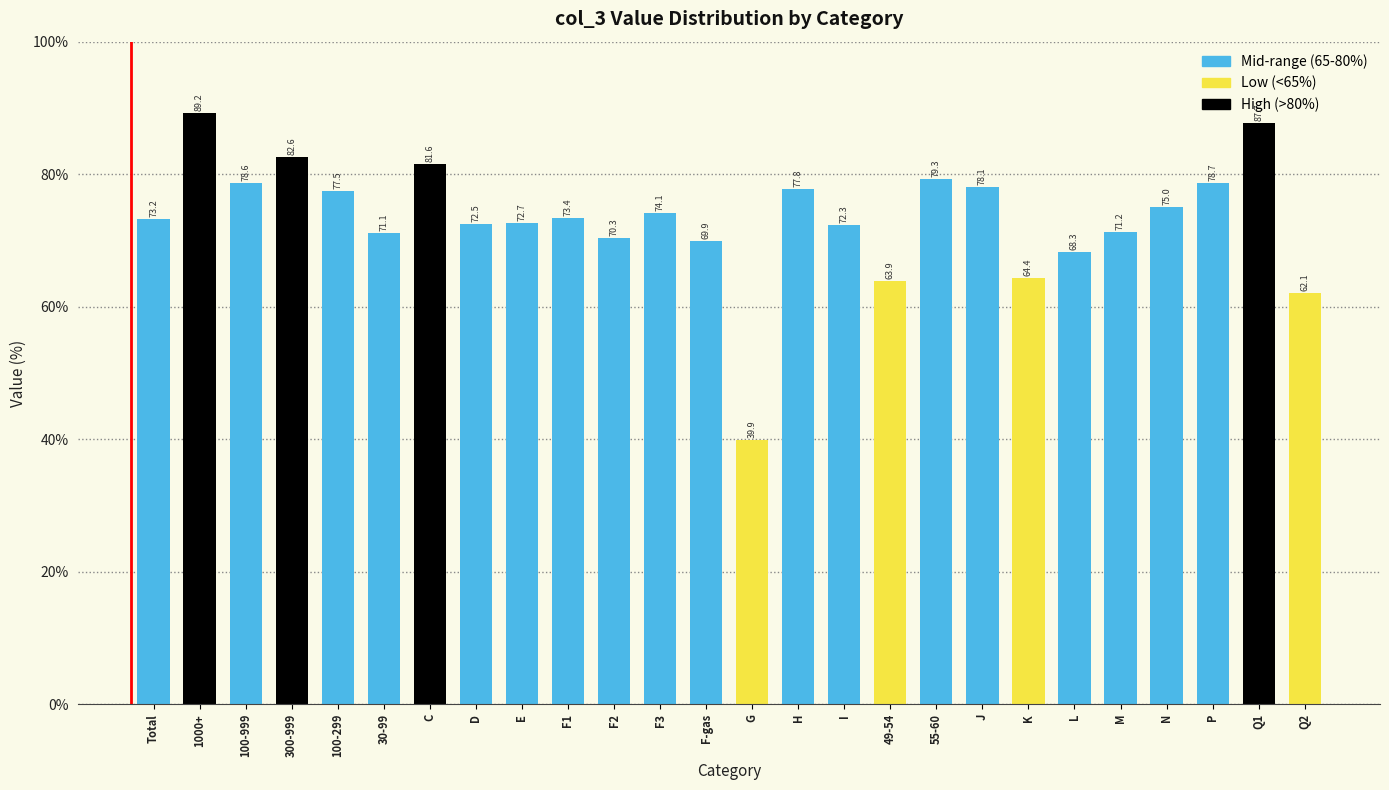

Reading left to right, transcribe all the data shown in this chart.

73.2	89.2	78.6	82.6	77.5	71.1	81.6	72.5	72.7	73.4	70.3	74.1	69.9	39.9	77.8	72.3	63.9	79.3	78.1	64.4	68.3	71.2	75.0	78.7	87.7	62.1